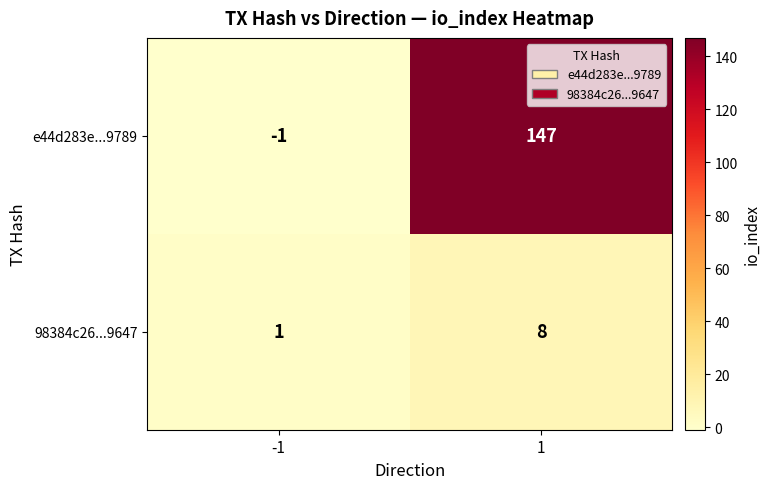

What is the sum of all e44d283e...9789 values?

146